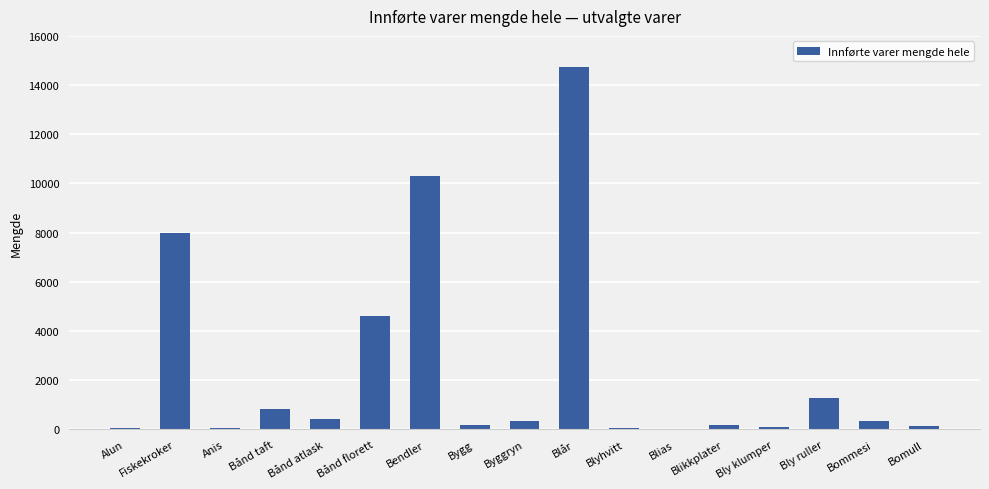

What is the change in value from Bly klumper to Bly ruller?

+1196